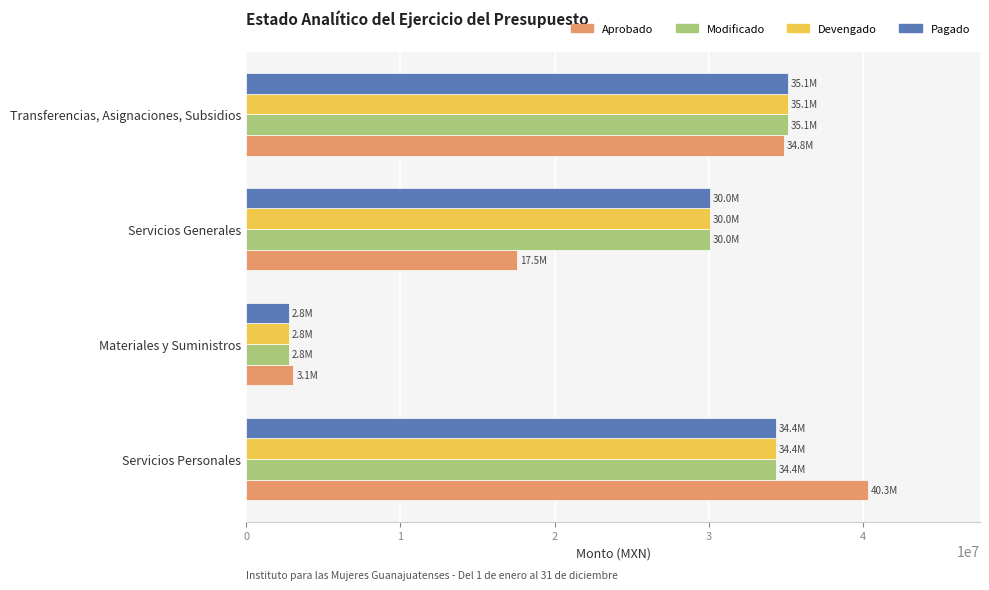

How many data points does each series have?

4